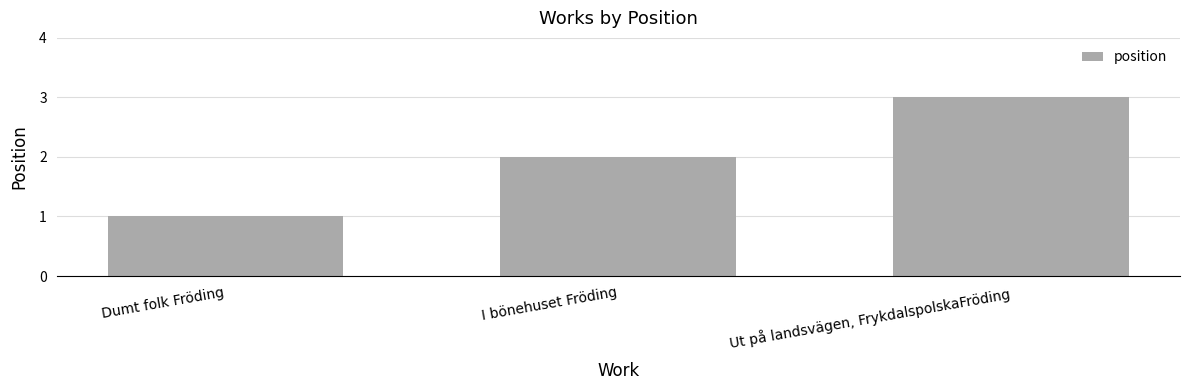

Are the bars grouped side by side (vs. stacked)?

No